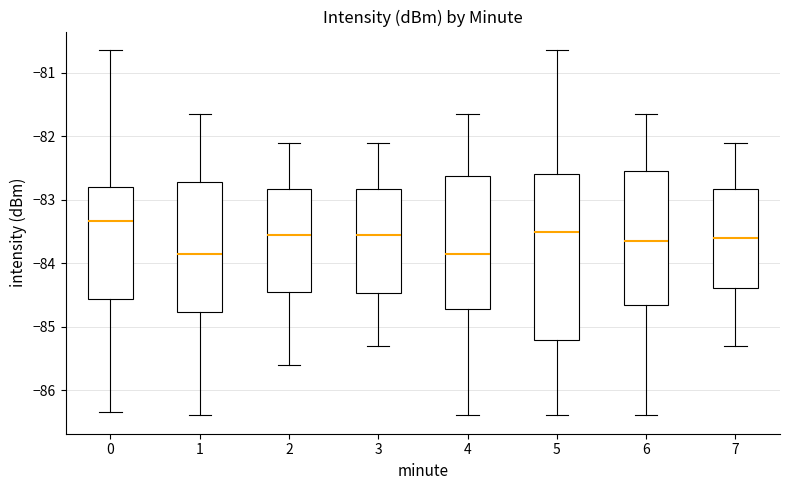

Reading left to right, transcribe this box plot: for each box, give where its median line is, the range the box spans, and where its two whiskers end, as read against the y-axis. The values are not printed on the chart, so give them approximately, as read against the axis.

0: median -83.3, box -84.6 to -82.8, whiskers -86.3 to -80.6
1: median -83.8, box -84.8 to -82.7, whiskers -86.4 to -81.6
2: median -83.5, box -84.4 to -82.8, whiskers -85.6 to -82.1
3: median -83.5, box -84.5 to -82.8, whiskers -85.3 to -82.1
4: median -83.8, box -84.7 to -82.6, whiskers -86.4 to -81.6
5: median -83.5, box -85.2 to -82.6, whiskers -86.4 to -80.6
6: median -83.6, box -84.7 to -82.6, whiskers -86.4 to -81.6
7: median -83.6, box -84.4 to -82.8, whiskers -85.3 to -82.1